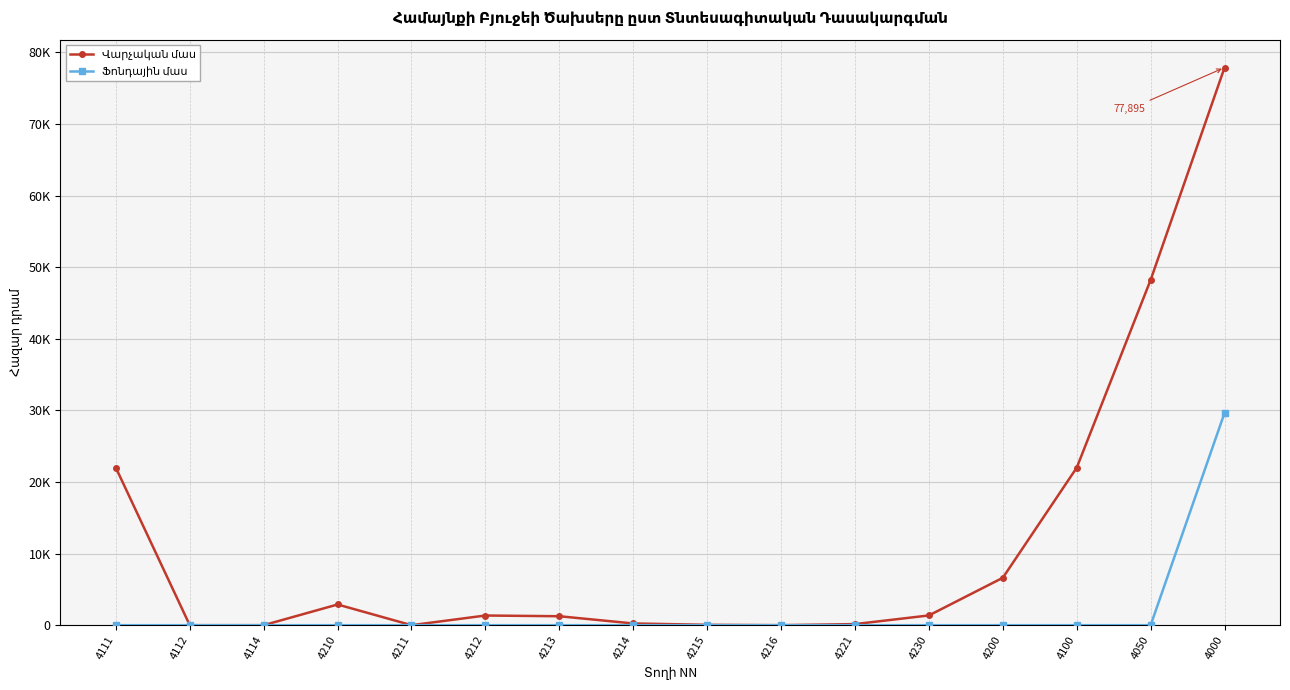

Does the chart have visible grid lines?

Yes